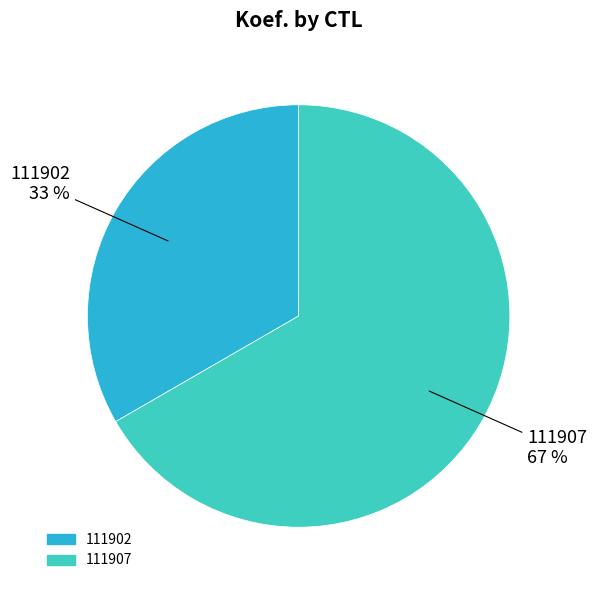

True or false: 111902 accounts for 23% of the total.

False